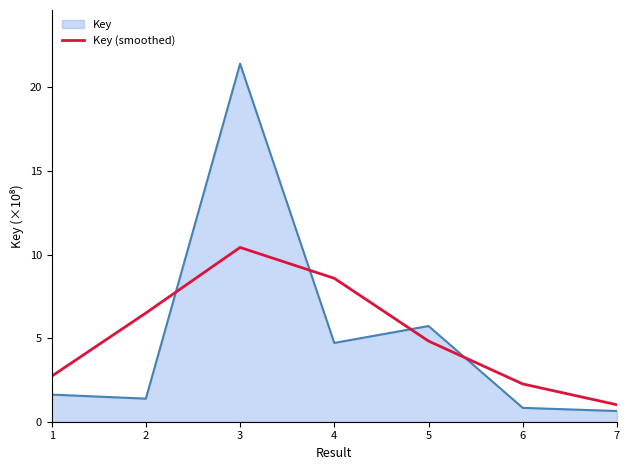

Is it true that Key (smoothed) equals 4.8 at 5?

True